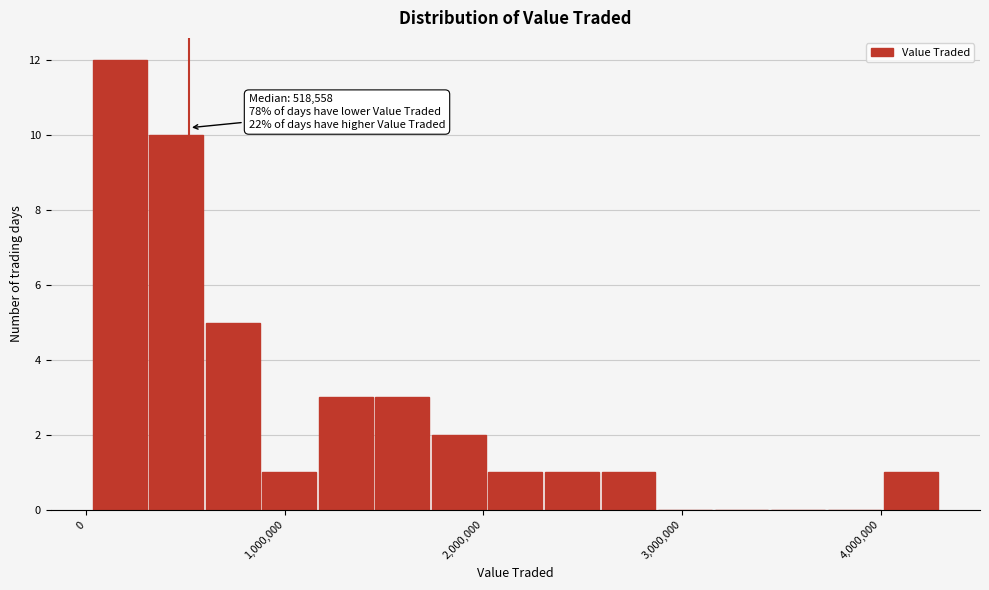

Around what value on the x-axis is the tallest bar? Give the approximate position of its centre, as read against the axis.

200000